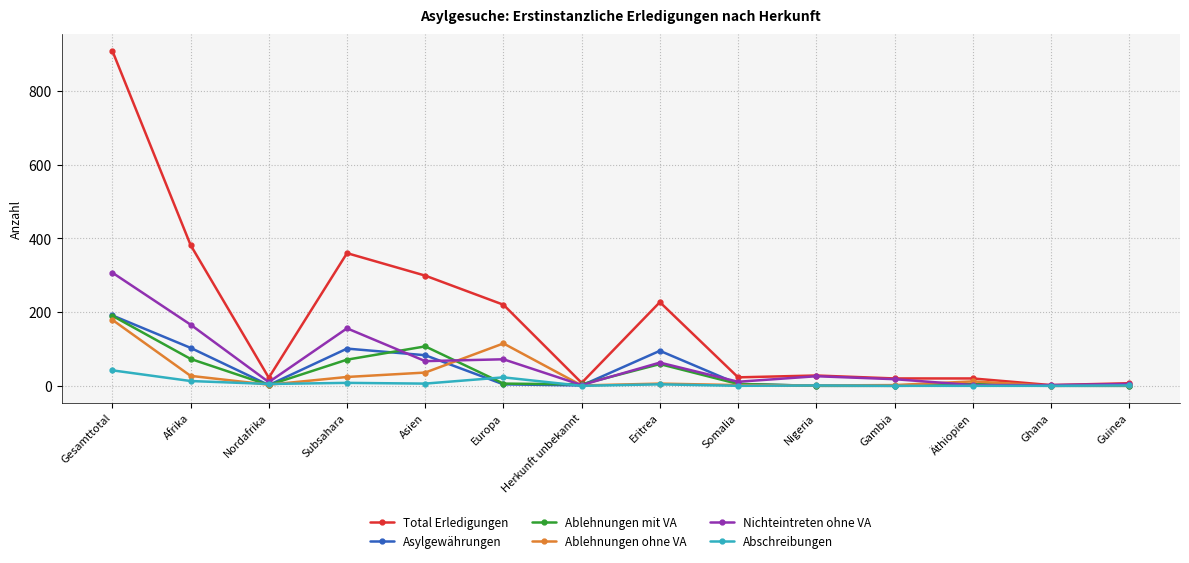

What position from the left is Eritrea?

8